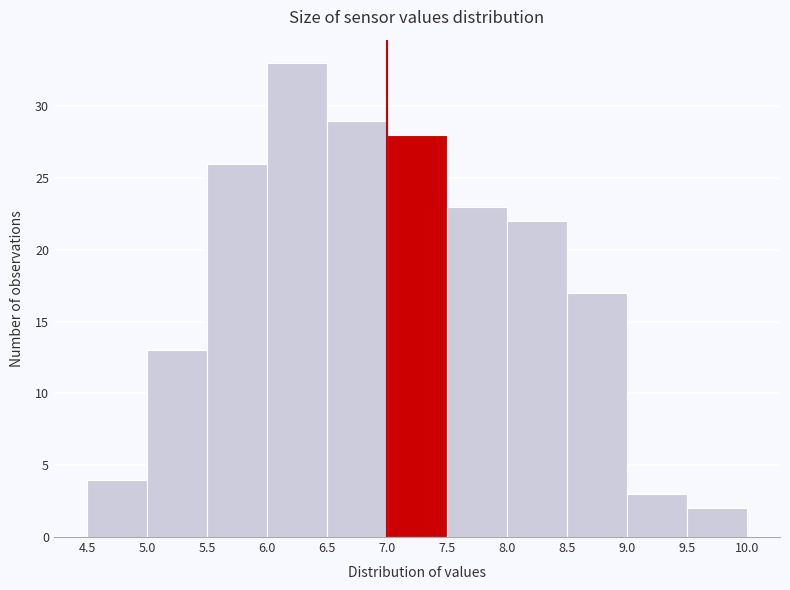

Reading left to right, transcribe this chart: for each bar, give the range it covers on the x-axis and its height. The values are not printed on the chart, so give them approximately, as read against the axis.

4.5 to 5.0: 4
5.0 to 5.5: 13
5.5 to 6.0: 26
6.0 to 6.5: 33
6.5 to 7.0: 29
7.0 to 7.5: 28
7.5 to 8.0: 23
8.0 to 8.5: 22
8.5 to 9.0: 17
9.0 to 9.5: 3
9.5 to 10.0: 2